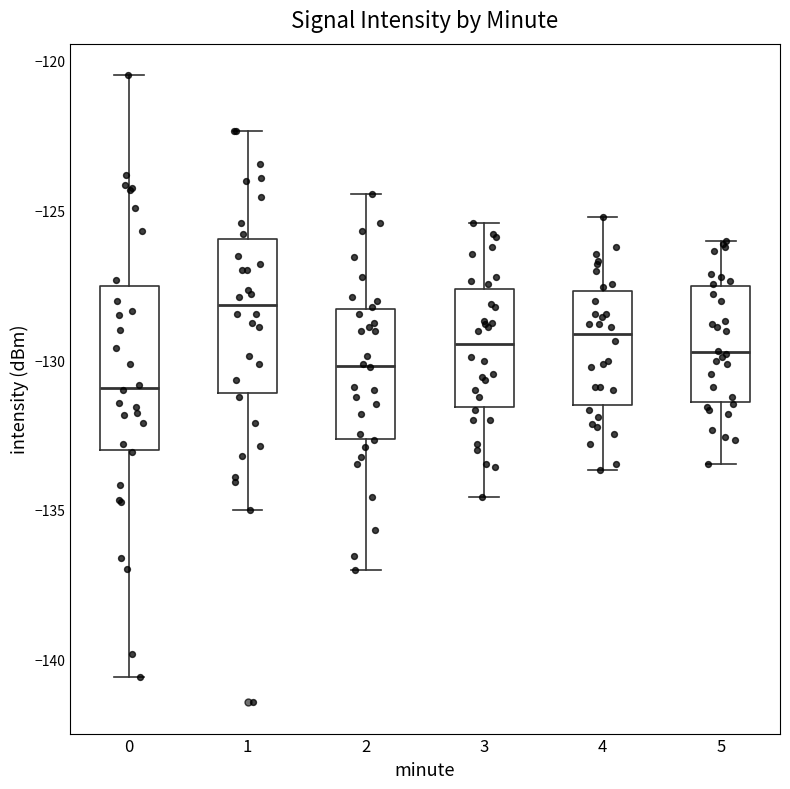

Where does the median line of the box at x = 3 sit on the y-axis? The values are not printed on the chart, so give them approximately, as read against the axis.

-129.5